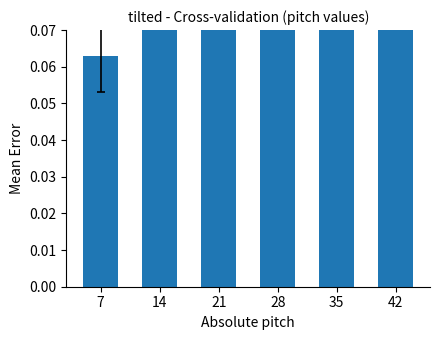

What is the average value?

3.0